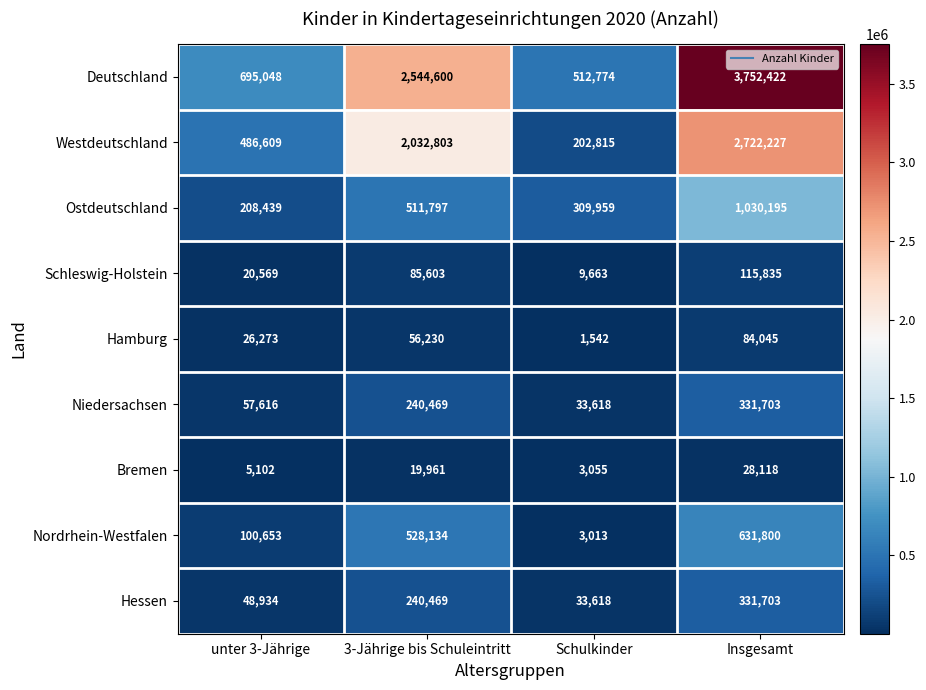

The value of Hamburg at unter 3-Jährige is 26273. True or false?

True